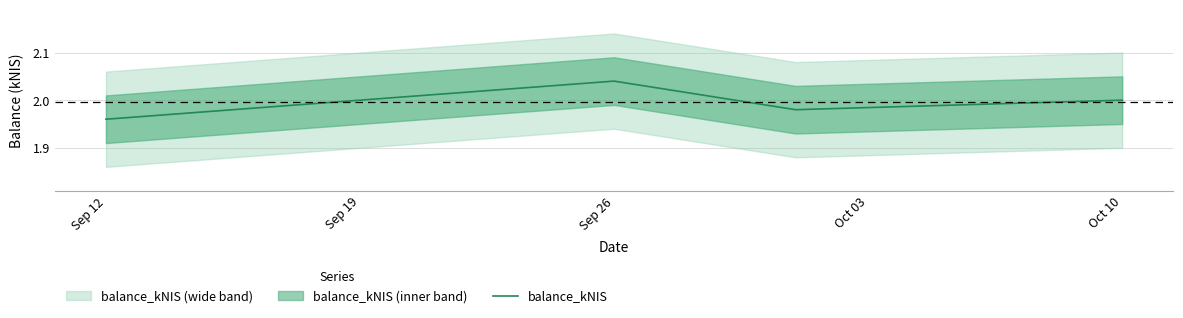

What is the approximate value at Oct 10?

2.0